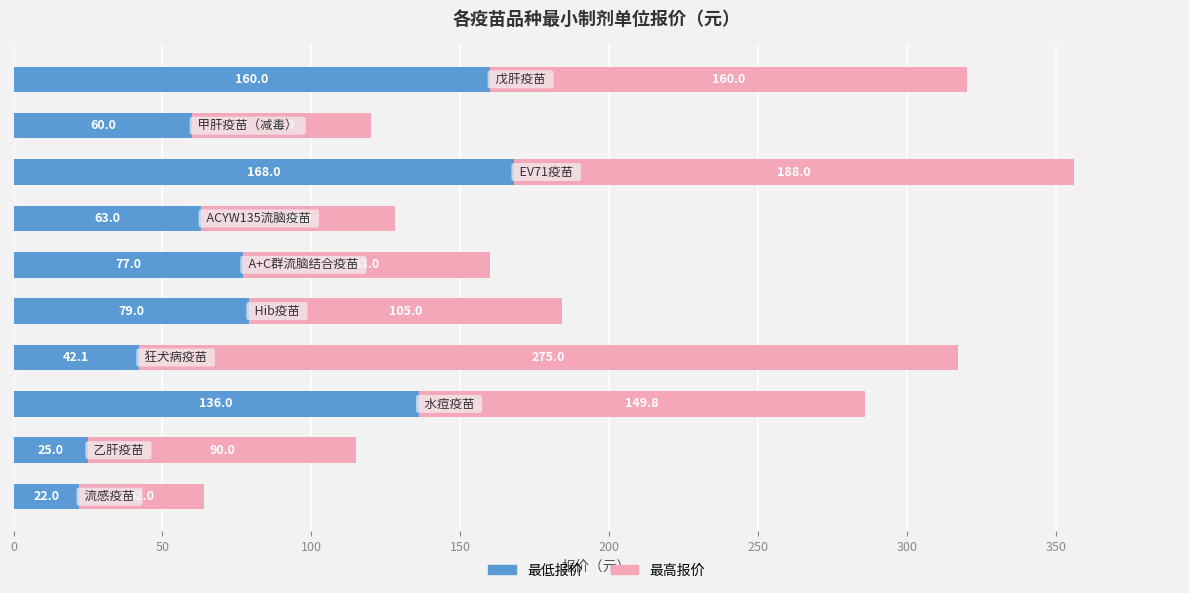

What is the lowest value of the 最低报价 series?

22.0